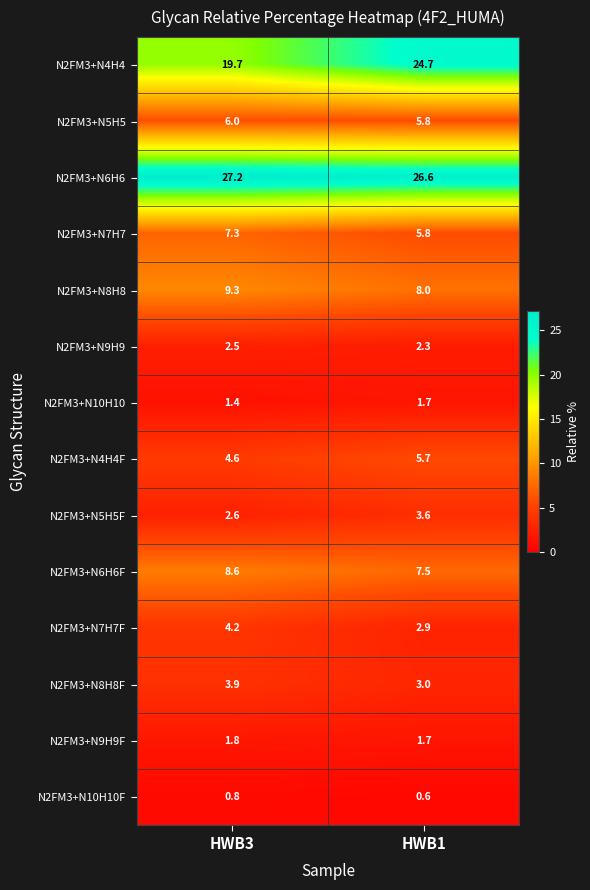

Rank the series by their maximum value, from lowest to highest.

N2FM3+N10H10F, N2FM3+N10H10, N2FM3+N9H9F, N2FM3+N9H9, N2FM3+N5H5F, N2FM3+N8H8F, N2FM3+N7H7F, N2FM3+N4H4F, N2FM3+N5H5, N2FM3+N7H7, N2FM3+N6H6F, N2FM3+N8H8, N2FM3+N4H4, N2FM3+N6H6